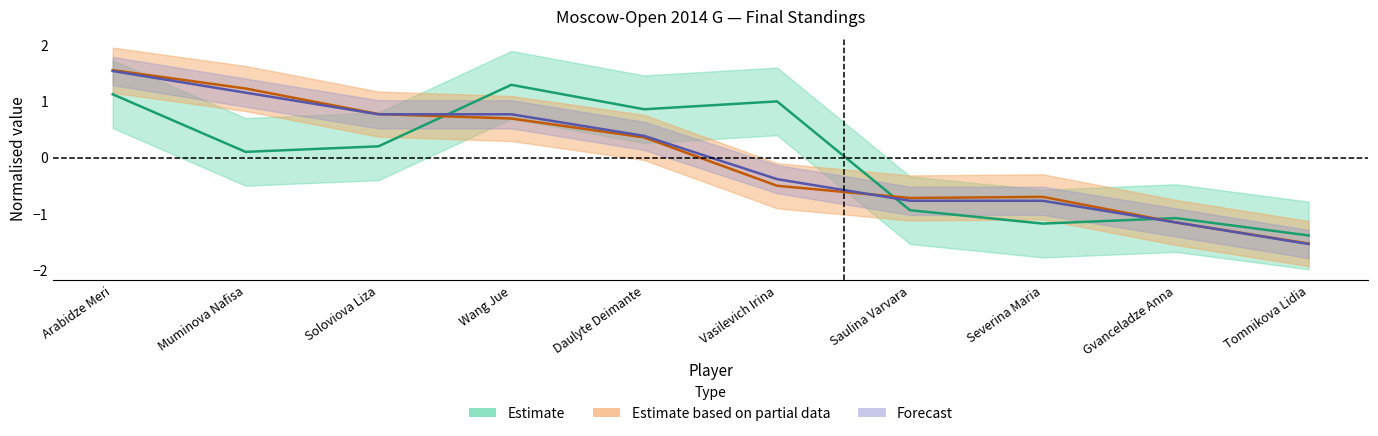

True or false: Rating and Rp intersect in this chart.

True